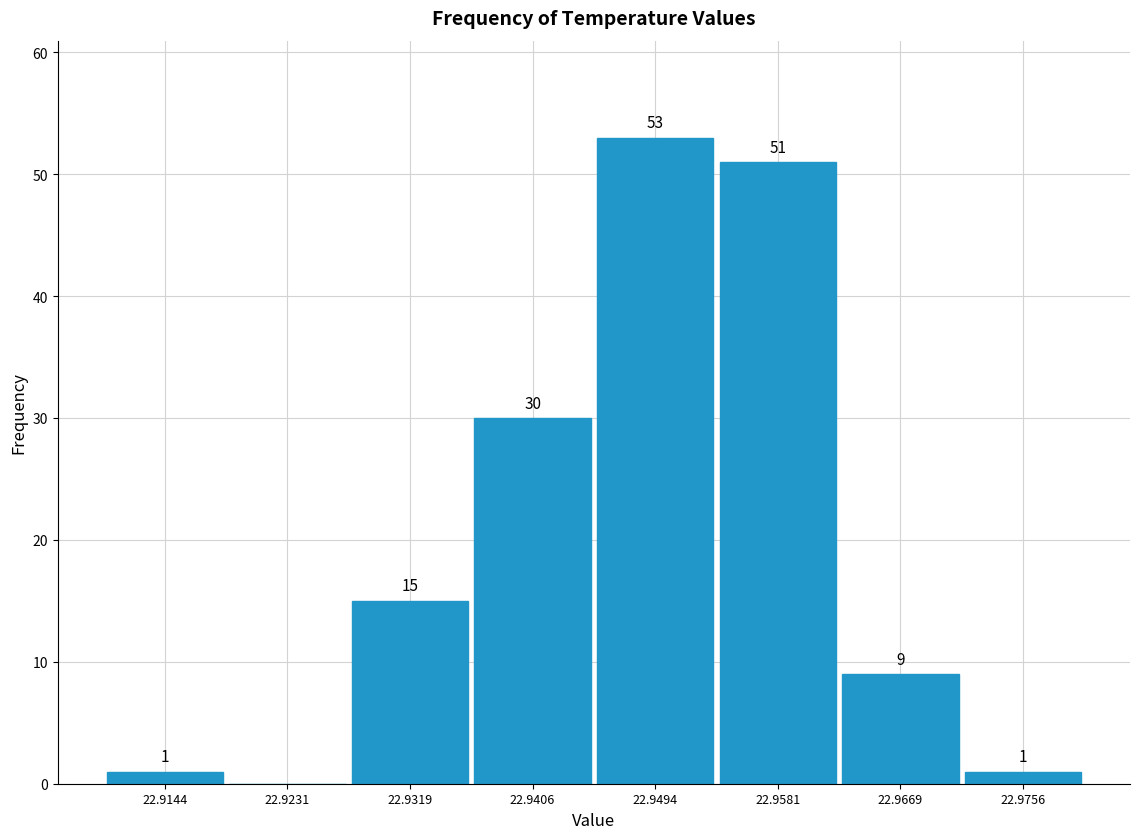

Over which range of the x-axis is the bar tallest?

22.945 to 22.954